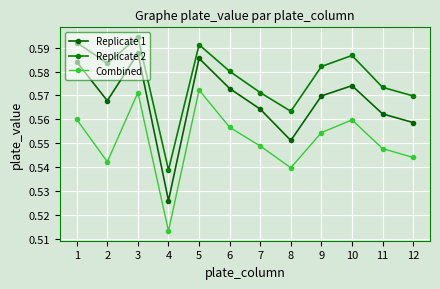

Does the chart display data point markers on the line(s)?

Yes